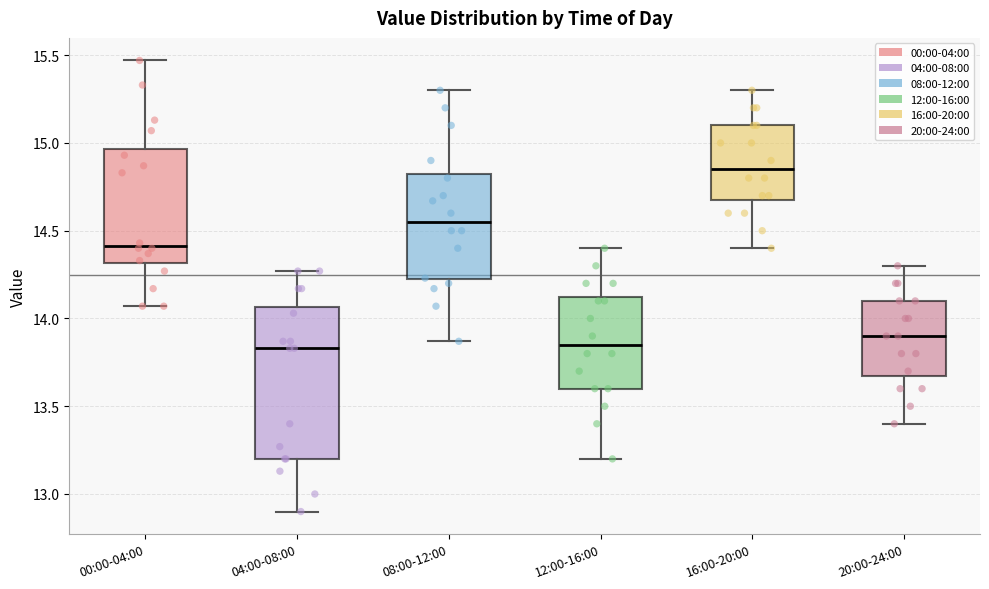

Reading left to right, read every box against the y-axis: the position of its median line, the range the box covers, and the ends of its whiskers. The values are not printed on the chart, so give them approximately, as read against the axis.

00:00-04:00: median 14.40, box 14.30 to 14.95, whiskers 14.05 to 15.45
04:00-08:00: median 13.85, box 13.20 to 14.05, whiskers 12.90 to 14.25
08:00-12:00: median 14.55, box 14.20 to 14.85, whiskers 13.85 to 15.30
12:00-16:00: median 13.85, box 13.60 to 14.15, whiskers 13.20 to 14.40
16:00-20:00: median 14.85, box 14.70 to 15.10, whiskers 14.40 to 15.30
20:00-24:00: median 13.90, box 13.70 to 14.10, whiskers 13.40 to 14.30